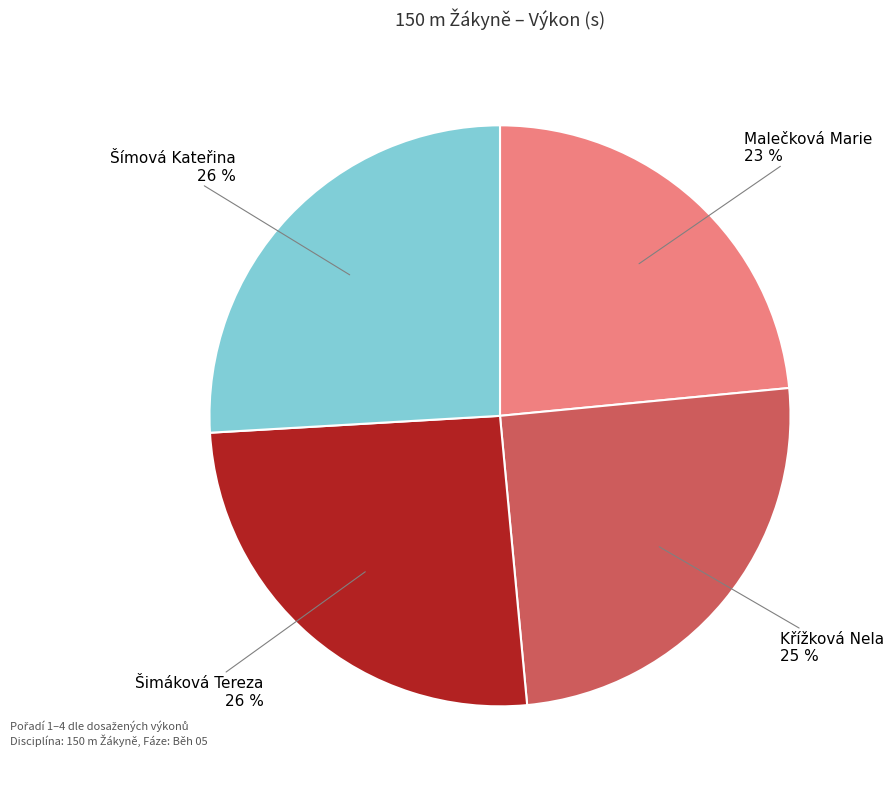

What is the ratio of the value at Malečková Marie to the value at Šimáková Tereza?

0.9